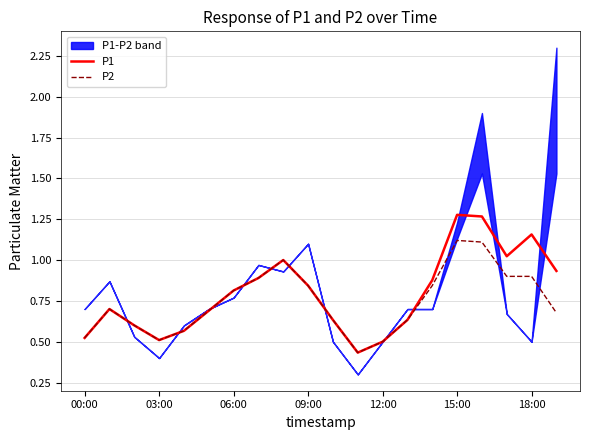

The value of P1 at 12:00 is 0.5. True or false?

True